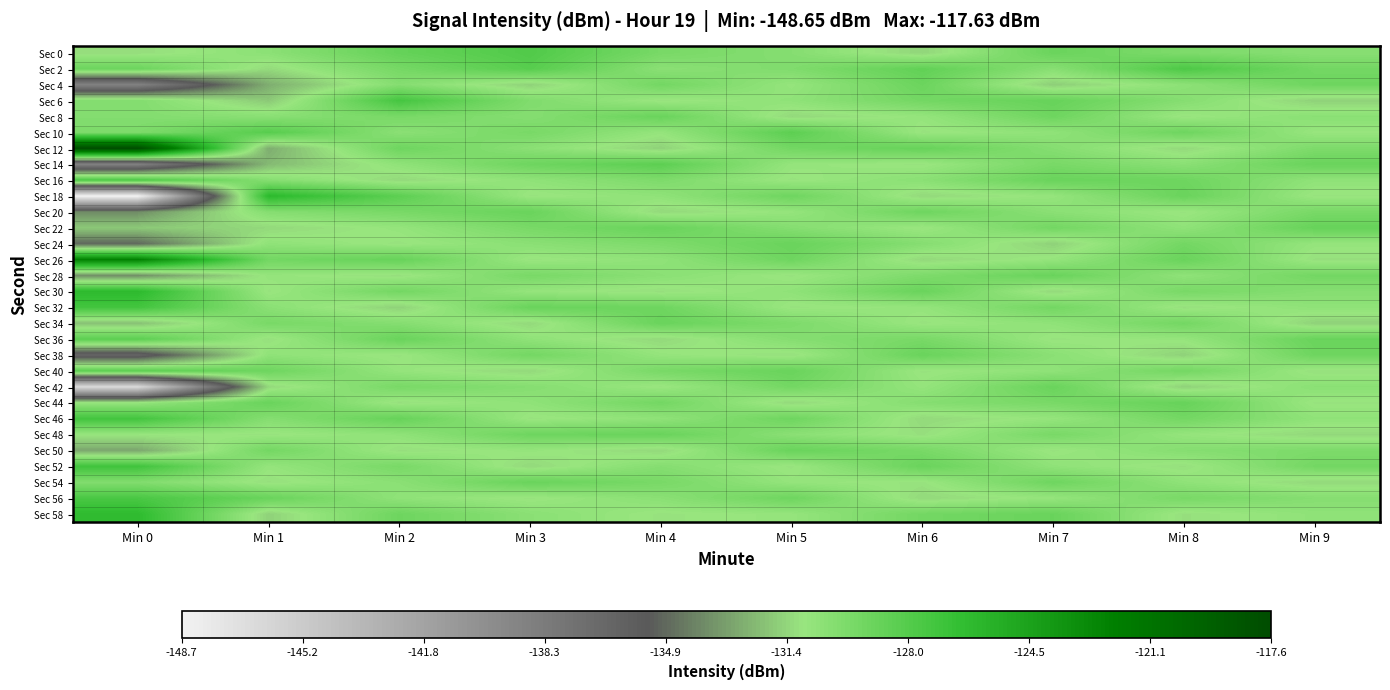

Reading left to right, transcribe all the data shown in this chart.

Sec 0: Min 0=-131.2	Min 1=-130.4	Min 2=-128.7	Min 3=-127.8	Min 4=-129.5	Min 5=-130.1	Min 6=-131.4	Min 7=-128.9	Min 8=-129.8	Min 9=-130.2
Sec 2: Min 0=-129.0	Min 1=-131.3	Min 2=-129.4	Min 3=-128.1	Min 4=-130.3	Min 5=-129.9	Min 6=-128.6	Min 7=-130.2	Min 8=-127.7	Min 9=-129.3
Sec 4: Min 0=-138.9	Min 1=-132.7	Min 2=-130.1	Min 3=-131.6	Min 4=-129.3	Min 5=-130.8	Min 6=-129.0	Min 7=-131.7	Min 8=-130.4	Min 9=-129.1
Sec 6: Min 0=-130.0	Min 1=-131.8	Min 2=-127.3	Min 3=-129.9	Min 4=-131.0	Min 5=-130.6	Min 6=-129.3	Min 7=-128.8	Min 8=-130.1	Min 9=-131.6
Sec 8: Min 0=-130.0	Min 1=-130.3	Min 2=-129.6	Min 3=-130.1	Min 4=-128.9	Min 5=-131.3	Min 6=-130.8	Min 7=-129.1	Min 8=-131.0	Min 9=-130.3
Sec 10: Min 0=-129.8	Min 1=-128.1	Min 2=-130.3	Min 3=-129.6	Min 4=-130.8	Min 5=-128.3	Min 6=-131.0	Min 7=-130.6	Min 8=-129.1	Min 9=-130.9
Sec 12: Min 0=-117.6	Min 1=-132.7	Min 2=-129.1	Min 3=-130.3	Min 4=-131.6	Min 5=-129.3	Min 6=-128.8	Min 7=-130.1	Min 8=-131.3	Min 9=-129.8
Sec 14: Min 0=-138.8	Min 1=-132.3	Min 2=-130.6	Min 3=-129.1	Min 4=-128.3	Min 5=-130.8	Min 6=-131.0	Min 7=-129.6	Min 8=-130.3	Min 9=-128.9
Sec 16: Min 0=-127.6	Min 1=-130.1	Min 2=-131.3	Min 3=-130.6	Min 4=-129.8	Min 5=-131.0	Min 6=-130.3	Min 7=-128.9	Min 8=-129.1	Min 9=-130.6
Sec 18: Min 0=-148.7	Min 1=-126.1	Min 2=-128.3	Min 3=-131.0	Min 4=-130.6	Min 5=-129.1	Min 6=-131.3	Min 7=-130.8	Min 8=-128.9	Min 9=-131.0
Sec 20: Min 0=-133.7	Min 1=-130.1	Min 2=-129.6	Min 3=-128.9	Min 4=-131.3	Min 5=-130.8	Min 6=-129.1	Min 7=-130.3	Min 8=-131.0	Min 9=-129.6
Sec 22: Min 0=-131.8	Min 1=-131.3	Min 2=-130.8	Min 3=-129.6	Min 4=-128.9	Min 5=-130.1	Min 6=-131.0	Min 7=-129.3	Min 8=-130.6	Min 9=-128.8
Sec 24: Min 0=-134.8	Min 1=-130.6	Min 2=-131.0	Min 3=-130.3	Min 4=-129.8	Min 5=-128.9	Min 6=-130.1	Min 7=-131.6	Min 8=-129.3	Min 9=-130.8
Sec 26: Min 0=-122.2	Min 1=-129.3	Min 2=-128.8	Min 3=-131.0	Min 4=-130.6	Min 5=-129.1	Min 6=-131.3	Min 7=-130.8	Min 8=-128.9	Min 9=-131.1
Sec 28: Min 0=-133.6	Min 1=-130.8	Min 2=-131.1	Min 3=-129.6	Min 4=-130.3	Min 5=-131.0	Min 6=-129.8	Min 7=-128.9	Min 8=-130.6	Min 9=-129.3
Sec 30: Min 0=-126.2	Min 1=-131.0	Min 2=-129.3	Min 3=-130.8	Min 4=-131.1	Min 5=-130.6	Min 6=-128.9	Min 7=-131.3	Min 8=-129.6	Min 9=-130.1
Sec 32: Min 0=-127.2	Min 1=-130.3	Min 2=-131.6	Min 3=-128.9	Min 4=-129.1	Min 5=-131.0	Min 6=-130.8	Min 7=-129.3	Min 8=-131.1	Min 9=-130.6
Sec 34: Min 0=-132.1	Min 1=-129.6	Min 2=-130.1	Min 3=-131.3	Min 4=-128.9	Min 5=-129.8	Min 6=-131.0	Min 7=-130.6	Min 8=-129.3	Min 9=-131.6
Sec 36: Min 0=-128.3	Min 1=-131.1	Min 2=-128.9	Min 3=-130.6	Min 4=-131.3	Min 5=-130.1	Min 6=-129.6	Min 7=-131.0	Min 8=-130.8	Min 9=-128.9
Sec 38: Min 0=-136.4	Min 1=-130.6	Min 2=-131.0	Min 3=-129.3	Min 4=-130.8	Min 5=-131.1	Min 6=-128.9	Min 7=-130.3	Min 8=-131.6	Min 9=-129.1
Sec 40: Min 0=-128.2	Min 1=-129.1	Min 2=-130.8	Min 3=-131.3	Min 4=-129.6	Min 5=-128.9	Min 6=-131.0	Min 7=-130.6	Min 8=-129.3	Min 9=-131.1
Sec 42: Min 0=-146.6	Min 1=-131.3	Min 2=-129.6	Min 3=-130.1	Min 4=-131.0	Min 5=-129.3	Min 6=-130.8	Min 7=-128.9	Min 8=-131.6	Min 9=-130.3
Sec 44: Min 0=-130.8	Min 1=-128.9	Min 2=-131.1	Min 3=-130.6	Min 4=-129.3	Min 5=-131.3	Min 6=-130.1	Min 7=-129.6	Min 8=-128.8	Min 9=-131.0
Sec 46: Min 0=-127.2	Min 1=-130.1	Min 2=-128.8	Min 3=-131.0	Min 4=-130.6	Min 5=-129.1	Min 6=-131.3	Min 7=-130.8	Min 8=-129.3	Min 9=-130.6
Sec 48: Min 0=-130.9	Min 1=-131.0	Min 2=-130.6	Min 3=-129.1	Min 4=-128.9	Min 5=-130.3	Min 6=-131.1	Min 7=-129.6	Min 8=-130.8	Min 9=-131.3
Sec 50: Min 0=-132.9	Min 1=-129.3	Min 2=-131.1	Min 3=-130.8	Min 4=-131.3	Min 5=-128.9	Min 6=-129.6	Min 7=-131.0	Min 8=-130.1	Min 9=-129.8
Sec 52: Min 0=-127.1	Min 1=-130.8	Min 2=-129.6	Min 3=-131.3	Min 4=-130.1	Min 5=-131.0	Min 6=-128.9	Min 7=-130.6	Min 8=-131.1	Min 9=-129.3
Sec 54: Min 0=-130.0	Min 1=-131.1	Min 2=-130.3	Min 3=-128.9	Min 4=-129.6	Min 5=-130.8	Min 6=-131.0	Min 7=-129.1	Min 8=-130.6	Min 9=-131.3
Sec 56: Min 0=-127.6	Min 1=-128.9	Min 2=-130.6	Min 3=-131.0	Min 4=-130.3	Min 5=-129.1	Min 6=-131.3	Min 7=-130.8	Min 8=-129.6	Min 9=-130.1
Sec 58: Min 0=-126.3	Min 1=-131.6	Min 2=-129.1	Min 3=-130.3	Min 4=-131.0	Min 5=-130.8	Min 6=-129.3	Min 7=-128.9	Min 8=-131.1	Min 9=-130.6